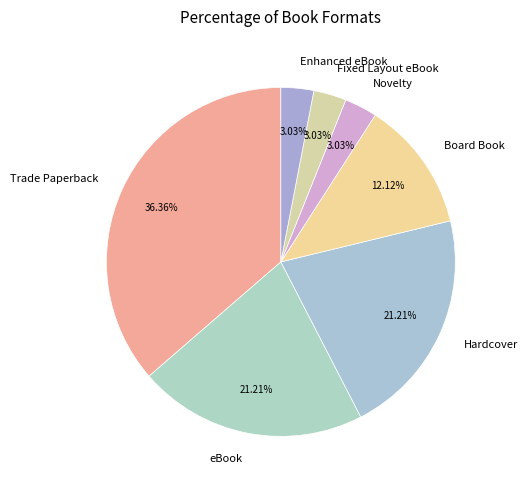

What is the largest slice in the pie chart?

Trade Paperback